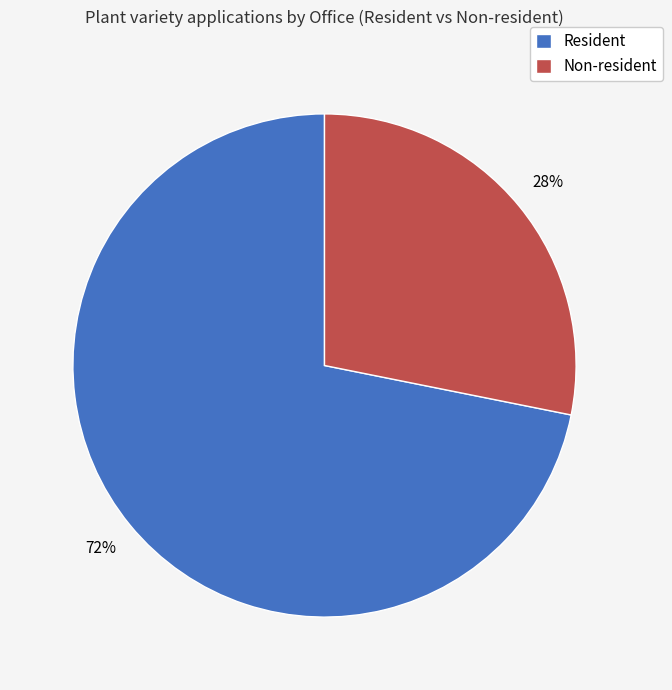

What is the ratio of the value at Non-resident to the value at Resident?

0.4